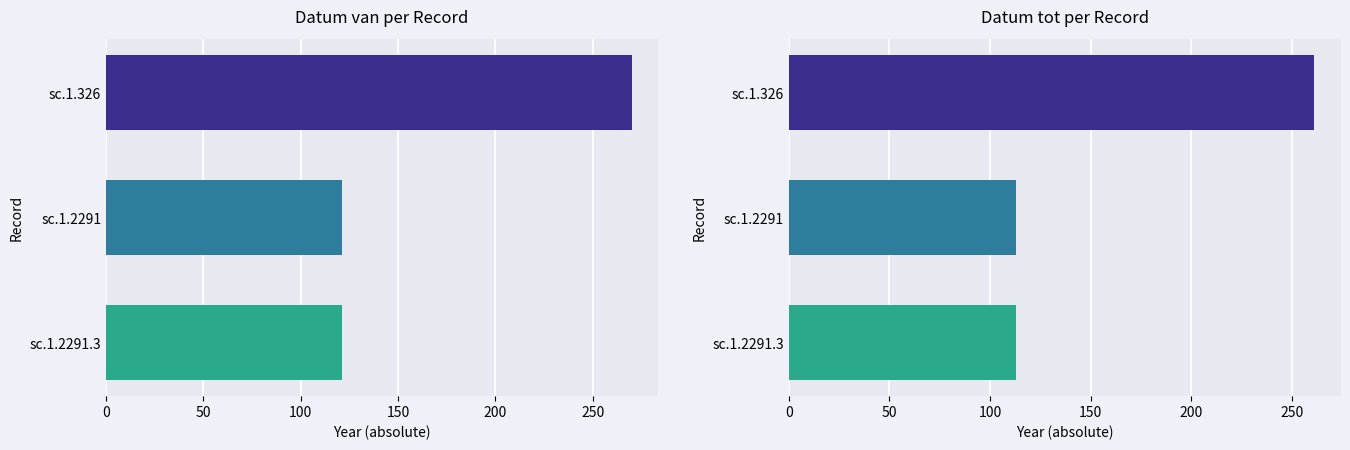

At sc.1.2291.3, list the series in order from largest to smallest.

Datum van, Datum tot